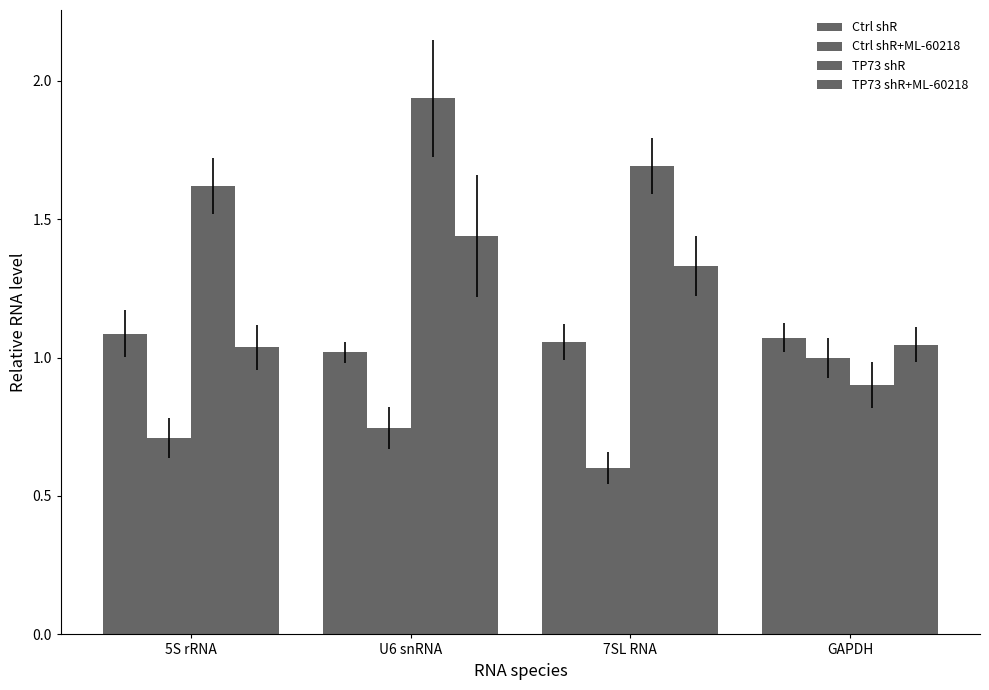

Reading left to right, extract all data points from this chart.

Ctrl shR: 5S rRNA=1.1	U6 snRNA=1.0	7SL RNA=1.1	GAPDH=1.1
Ctrl shR+ML-60218: 5S rRNA=0.7	U6 snRNA=0.7	7SL RNA=0.6	GAPDH=1.0
TP73 shR: 5S rRNA=1.6	U6 snRNA=1.9	7SL RNA=1.7	GAPDH=0.9
TP73 shR+ML-60218: 5S rRNA=1.0	U6 snRNA=1.4	7SL RNA=1.3	GAPDH=1.0